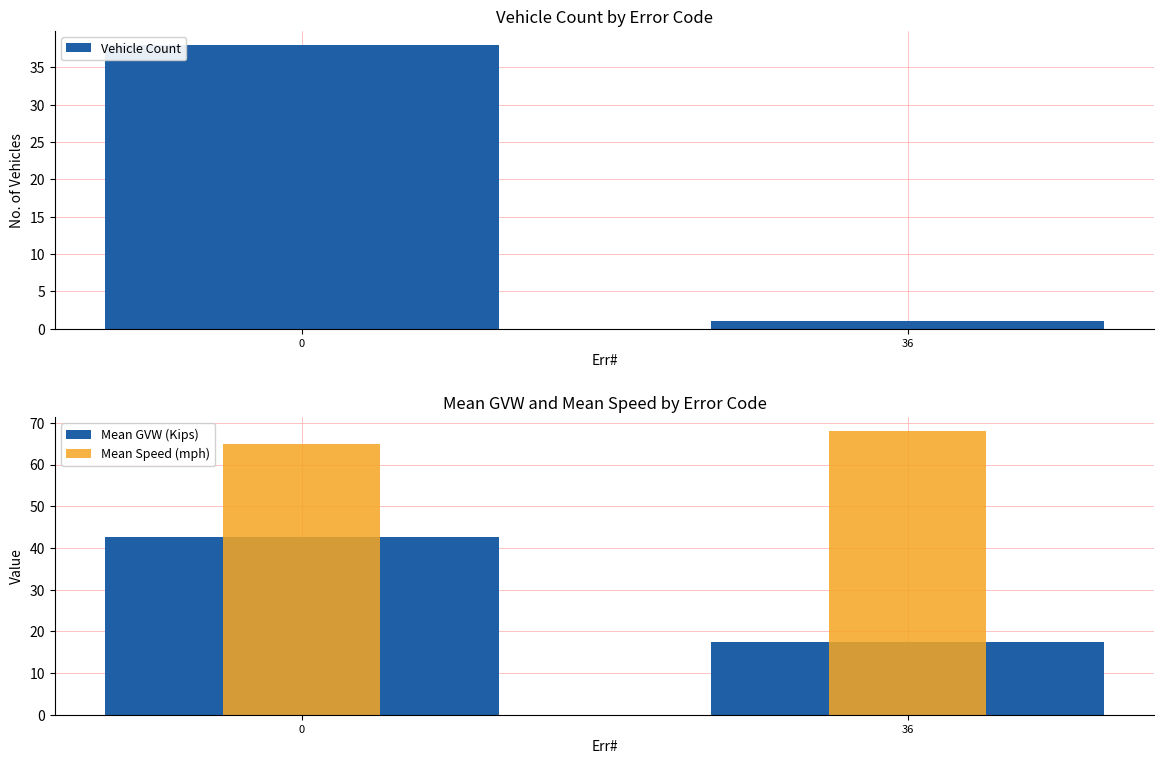

What is the spread (max minus min) of values at 0?

27.0